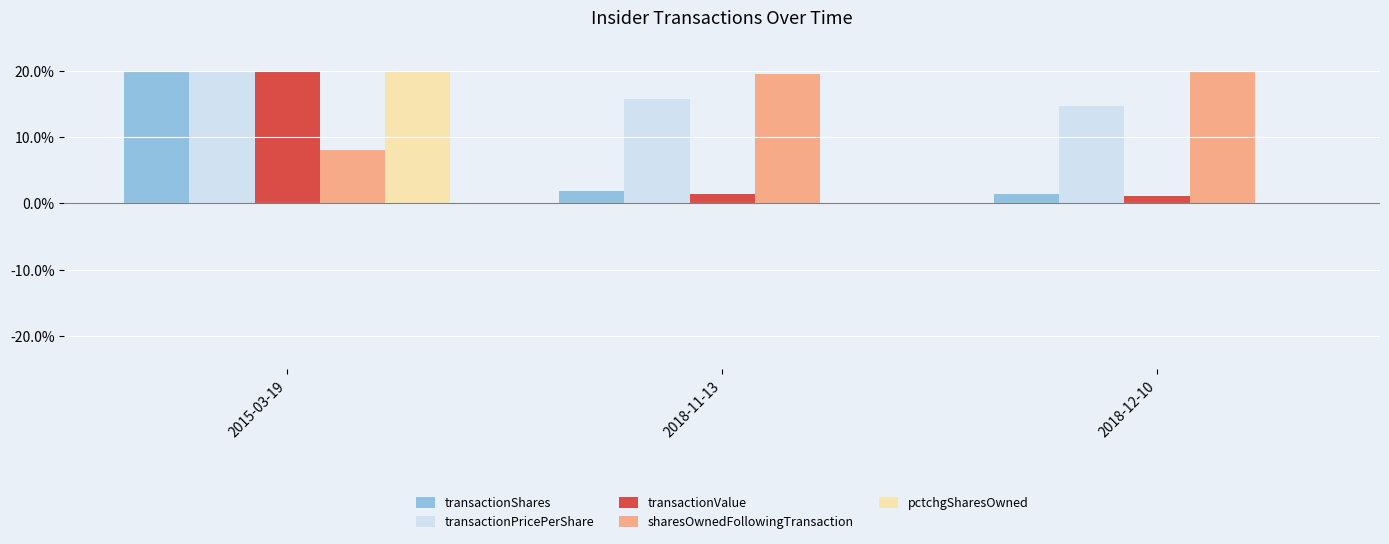

What is the maximum value for sharesOwnedFollowingTransaction?

20.0